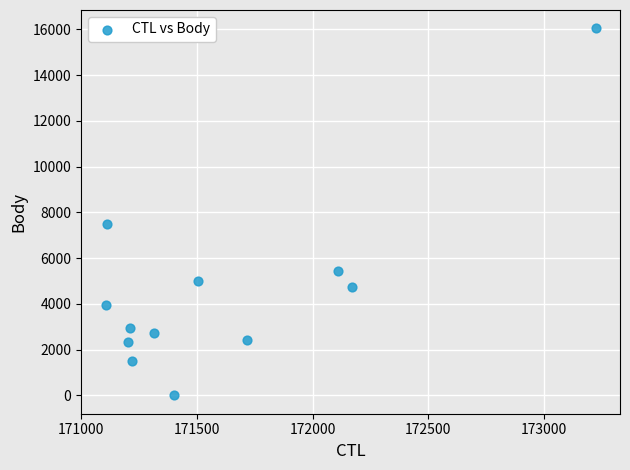

What Y value in the scatter plot is closest to 8024?

7497